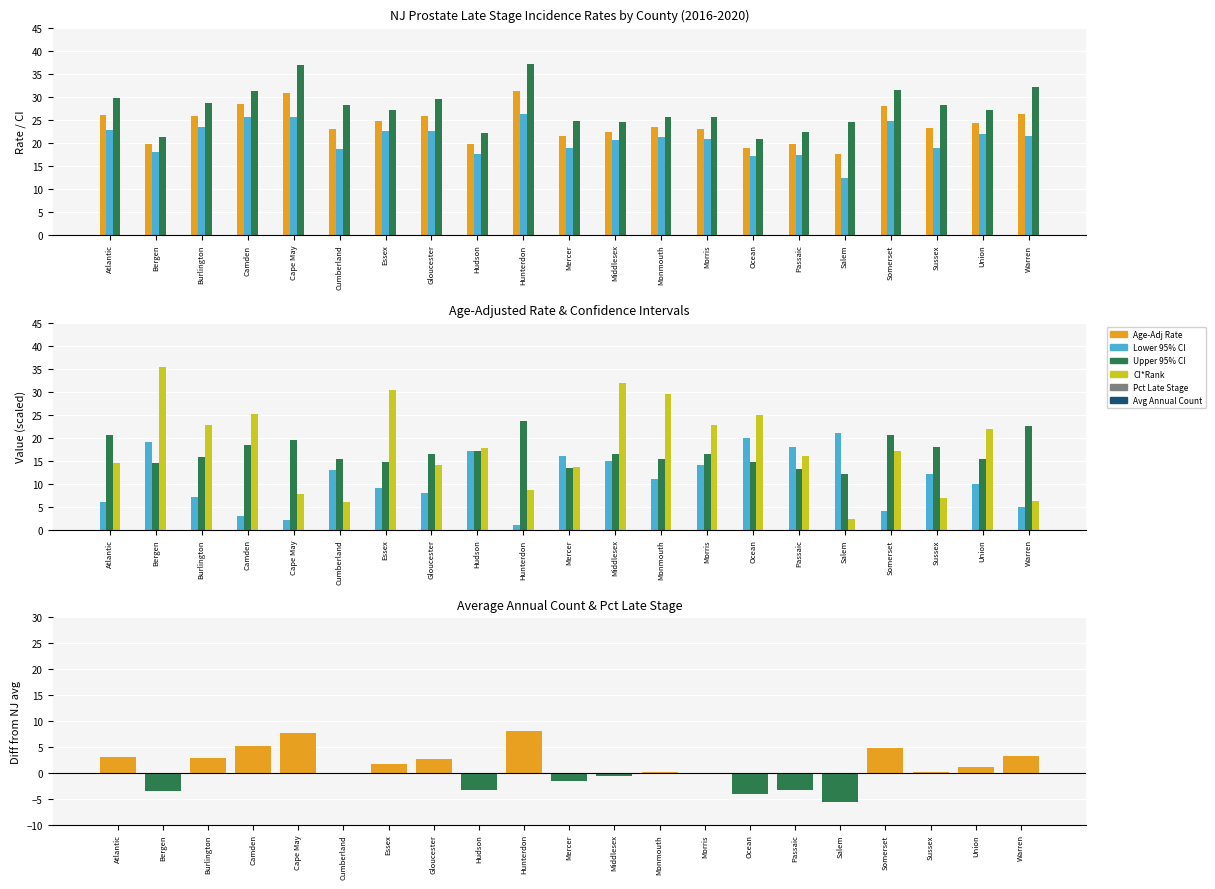

The value of Pct Late Stage at Bergen is 14.4. True or false?

True